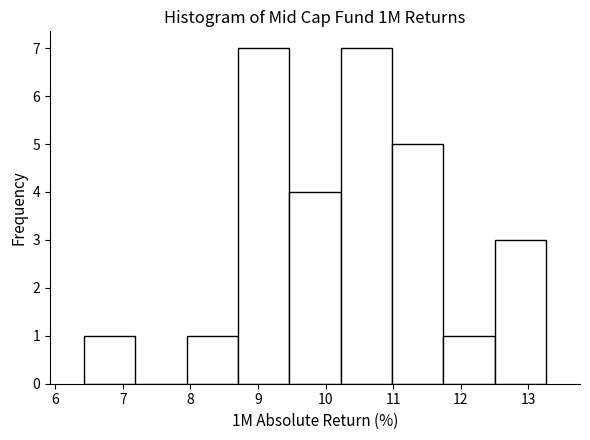

How tall is the bar that spans 11.7 to 12.5 on the x-axis? Neither the bar edges nor the heights are printed on the chart, so give them approximately, as read against the axes.

1